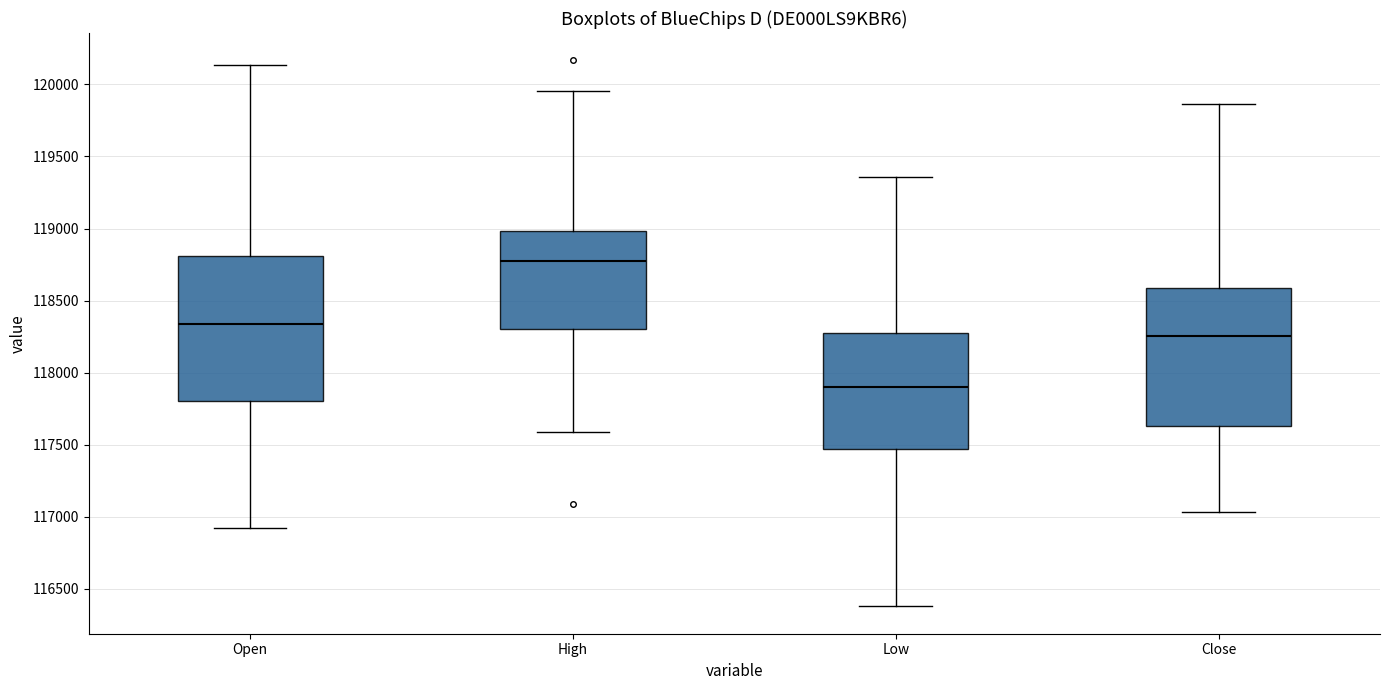

Reading left to right, transcribe this box plot: for each box, give where its median line is, the range the box spans, and where its two whiskers end, as read against the y-axis. The values are not printed on the chart, so give them approximately, as read against the axis.

Open: median 118350, box 117800 to 118800, whiskers 116900 to 120150
High: median 118750, box 118300 to 119000, whiskers 117600 to 119950
Low: median 117900, box 117450 to 118250, whiskers 116400 to 119350
Close: median 118250, box 117650 to 118600, whiskers 117050 to 119850